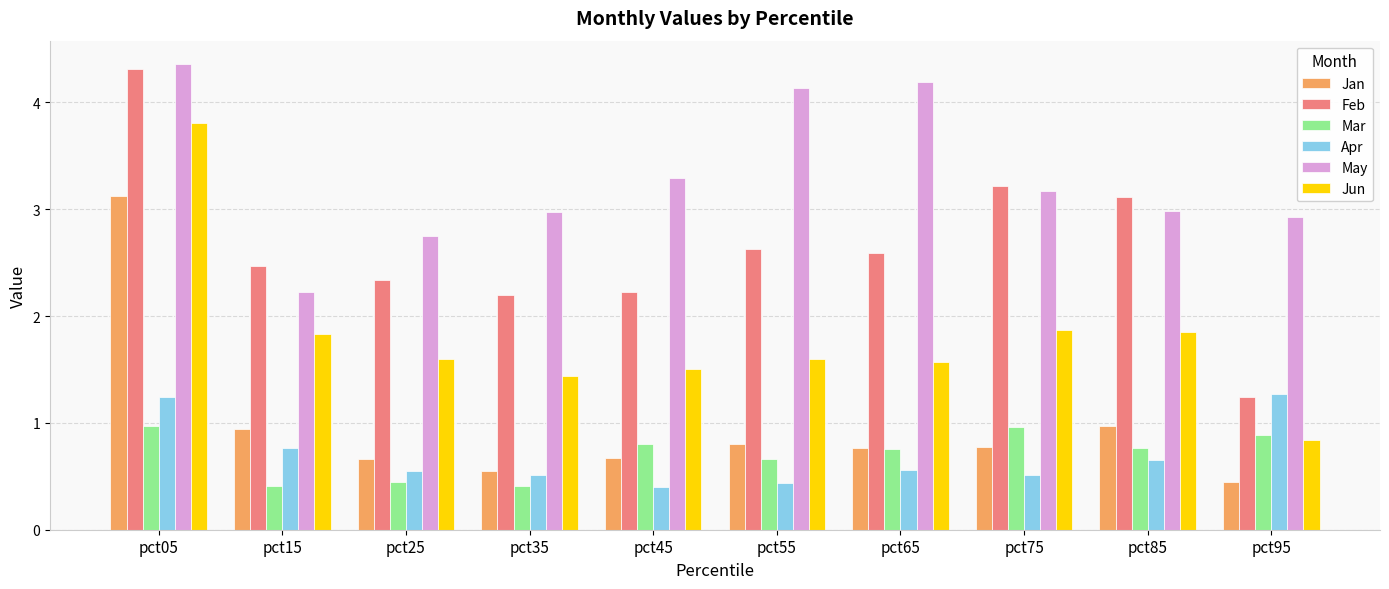

What value does the Feb series have at pct35?

2.2